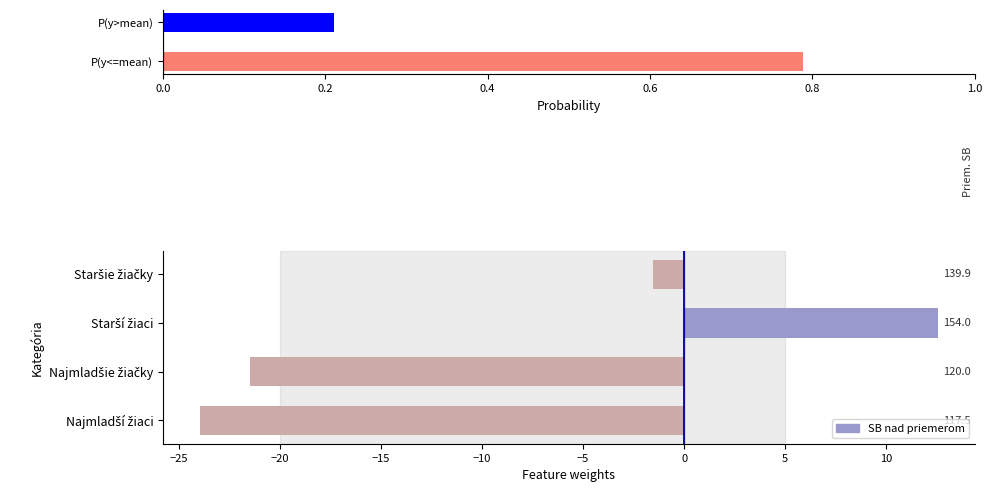

What is the value of the 2nd bar from the left?

-21.5